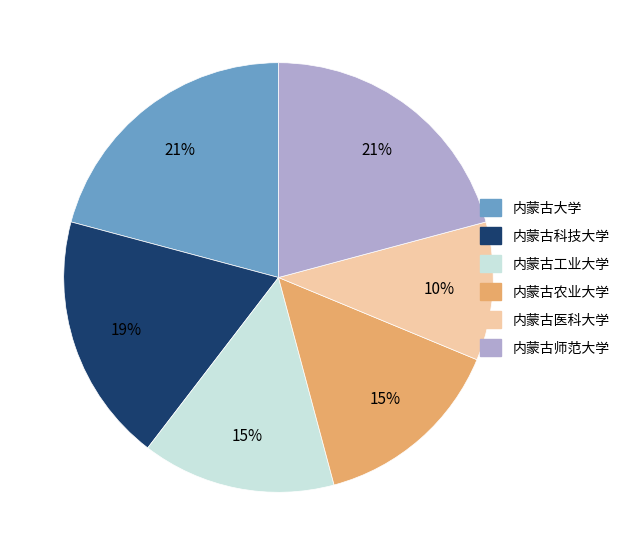

True or false: 内蒙古农业大学 accounts for 29% of the total.

False